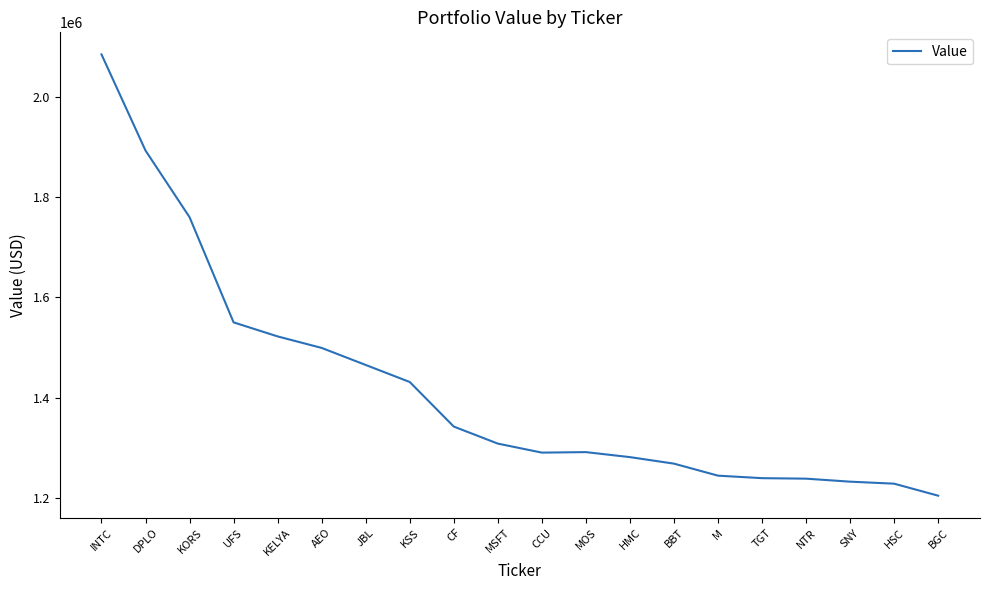

Where does the data first go above 1308000?

INTC